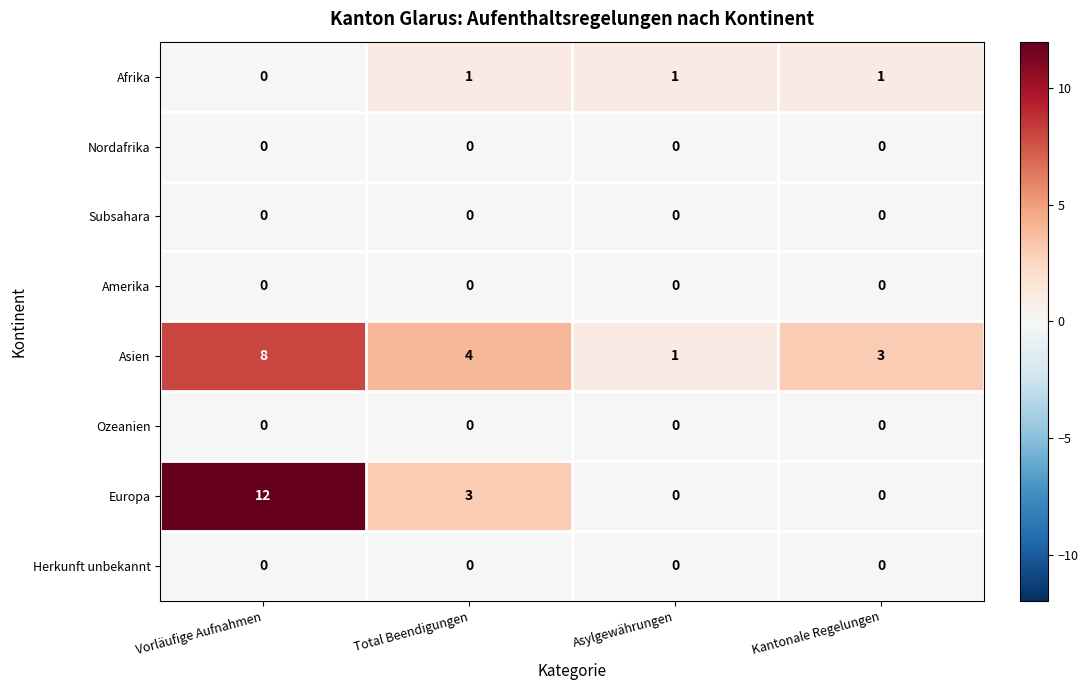

What is the spread (max minus min) of values at Vorläufige Aufnahmen?

12